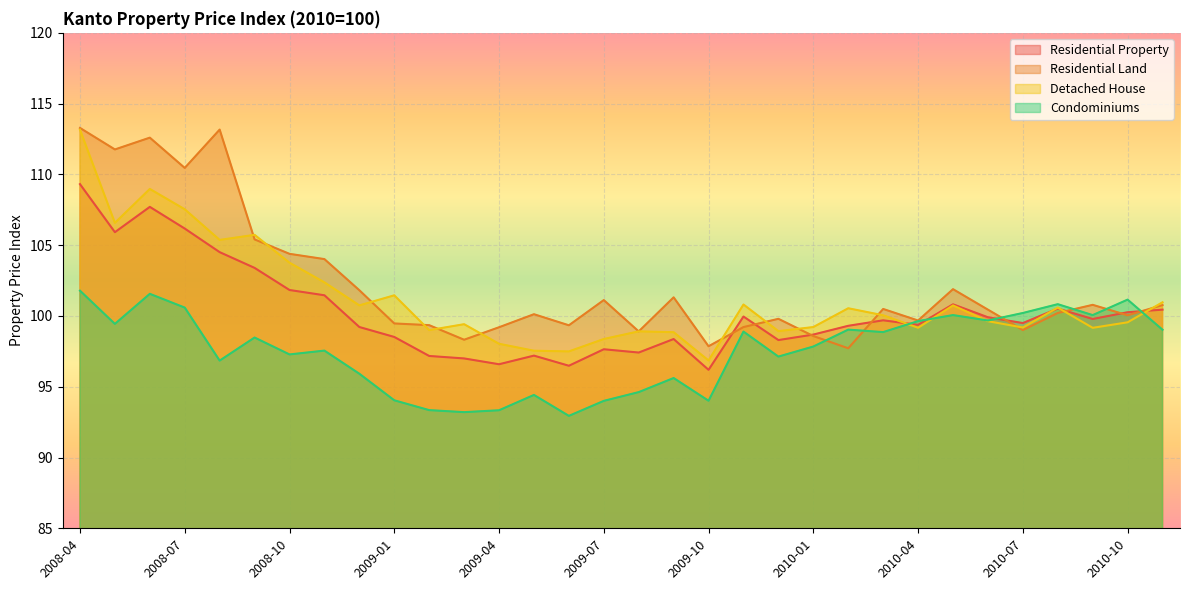

What is the approximate value of Residential Property at 2009-02?

97.2